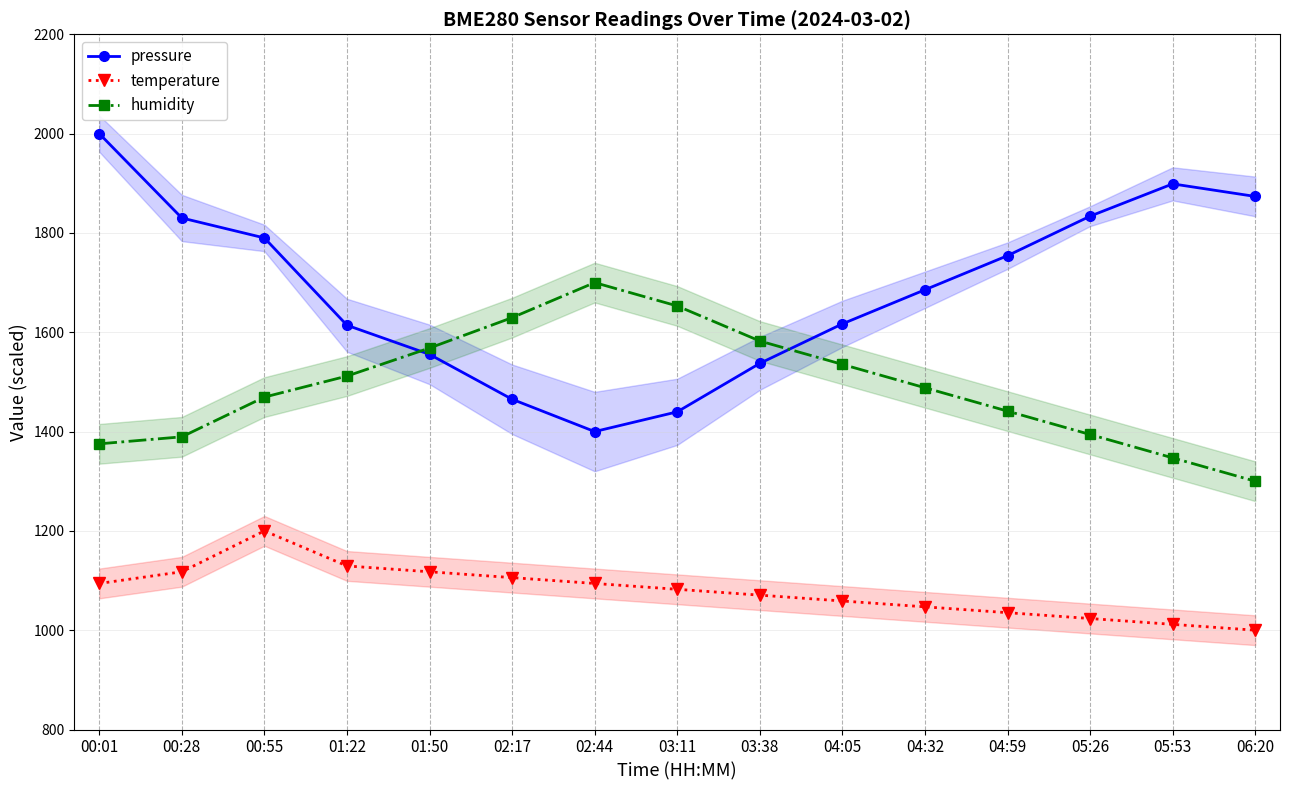

True or false: pressure and humidity cross at least once.

True